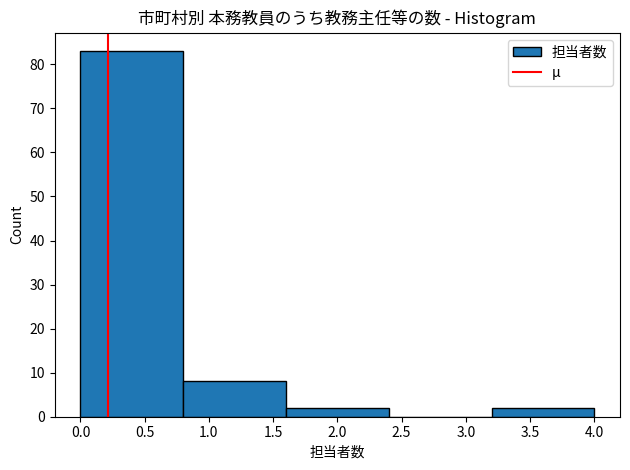

Reading left to right, transcribe this chart: for each bar, give the range it covers on the x-axis and its height. The values are not printed on the chart, so give them approximately, as read against the axis.

0.0 to 0.8: 83
0.8 to 1.6: 8
1.6 to 2.4: 2
2.4 to 3.2: 0
3.2 to 4.0: 2